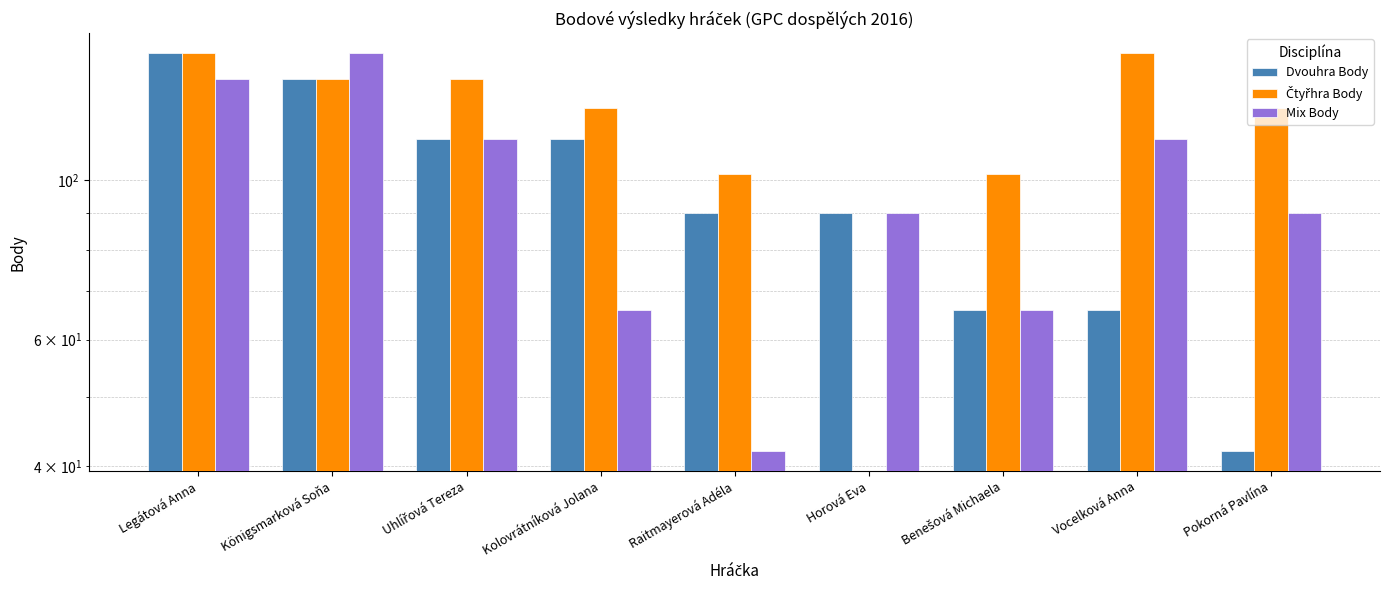

What is the total value across all series at Kolovrátníková Jolana?

306